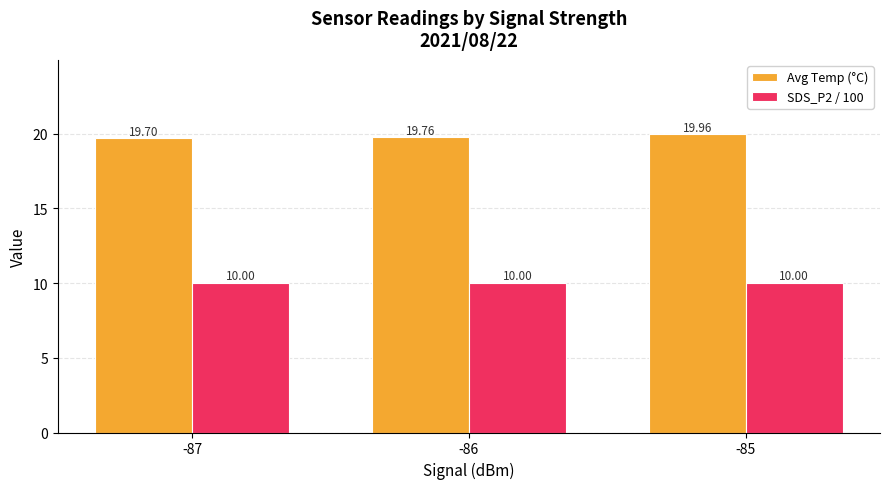

Reading left to right, transcribe all the data shown in this chart.

Avg Temp (°C): 19.7	19.8	20.0
SDS_P2 / 100: 10.0	10.0	10.0